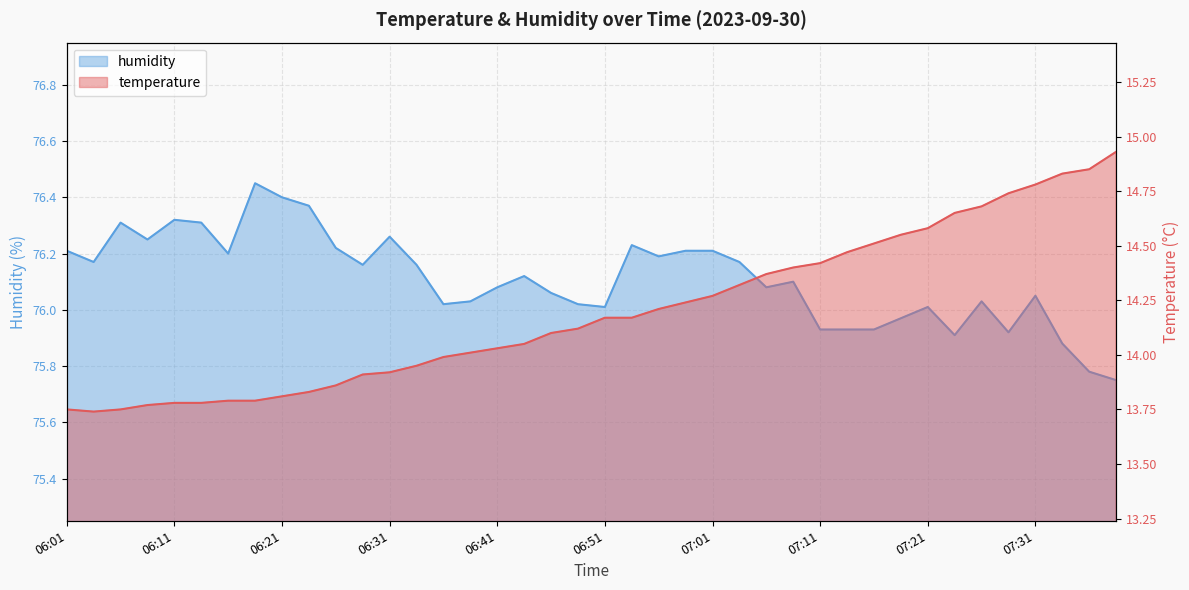

True or false: humidity and temperature intersect in this chart.

False